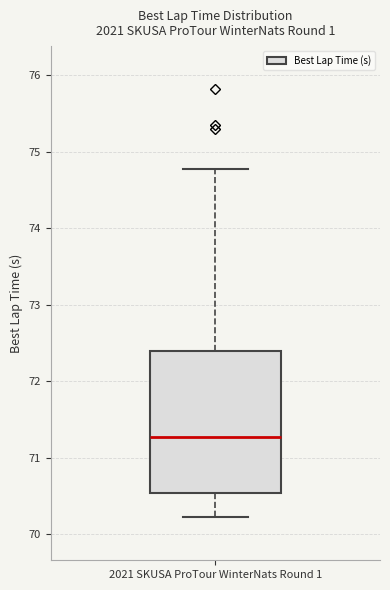

Transcribe this box plot: give where the median line is, the range the box spans, and where the two whiskers end, as read against the y-axis. The values are not printed on the chart, so give them approximately, as read against the axis.

median 71.3, box 70.5 to 72.4, whiskers 70.2 to 74.8